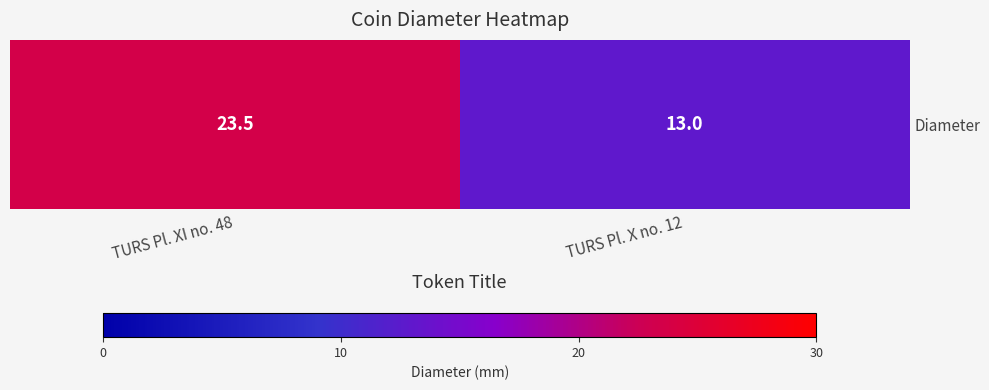

What is the change in value from TURS Pl. XI no. 48 to TURS Pl. X no. 12?

-10.5